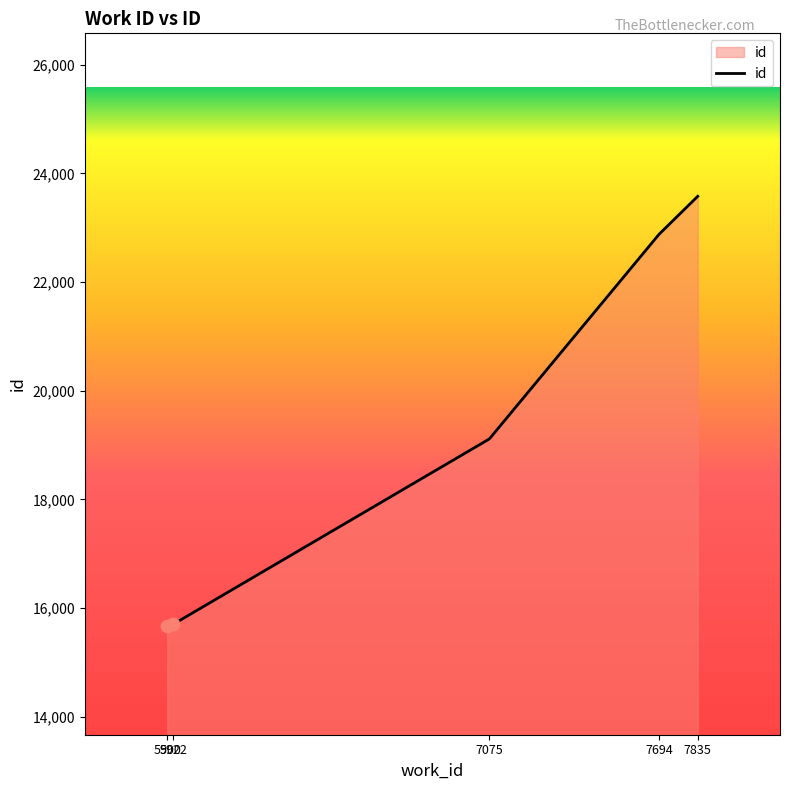

What is the change in value from 7694 to 7835?

+699